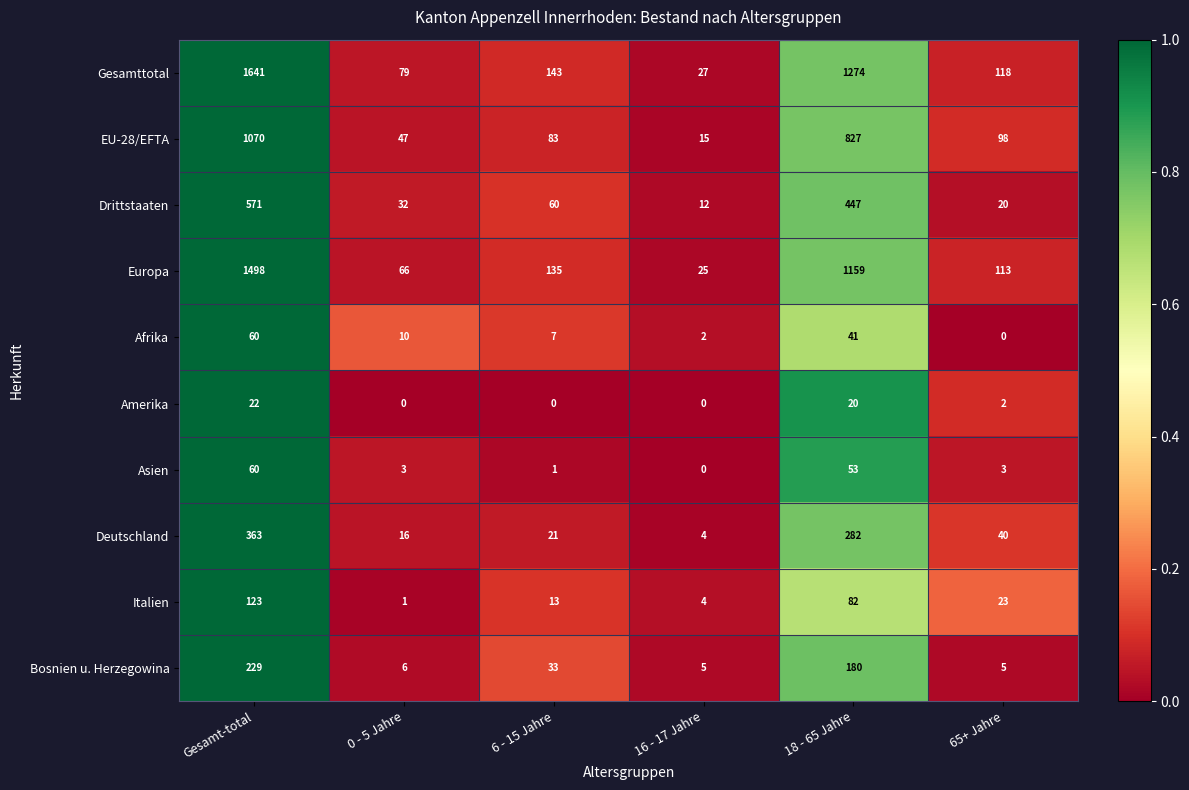

Rank the categories by Deutschland value from highest to lowest.

Gesamt-total, 18 - 65 Jahre, 65+ Jahre, 6 - 15 Jahre, 0 - 5 Jahre, 16 - 17 Jahre